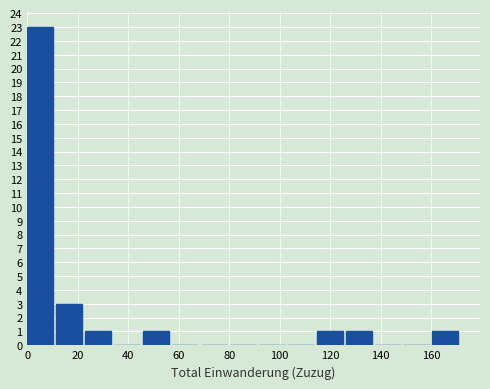

Reading left to right, list every bar in this chart as the range it spans on the x-axis followed by its height. Neither the bar edges nor the heights are printed on the chart, so give them approximately, as read against the axes.

0 to 12: 23
12 to 22: 3
22 to 34: 1
34 to 46: 0
46 to 58: 1
58 to 68: 0
68 to 80: 0
80 to 92: 0
92 to 104: 0
104 to 114: 0
114 to 126: 1
126 to 138: 1
138 to 150: 0
150 to 160: 0
160 to 172: 1